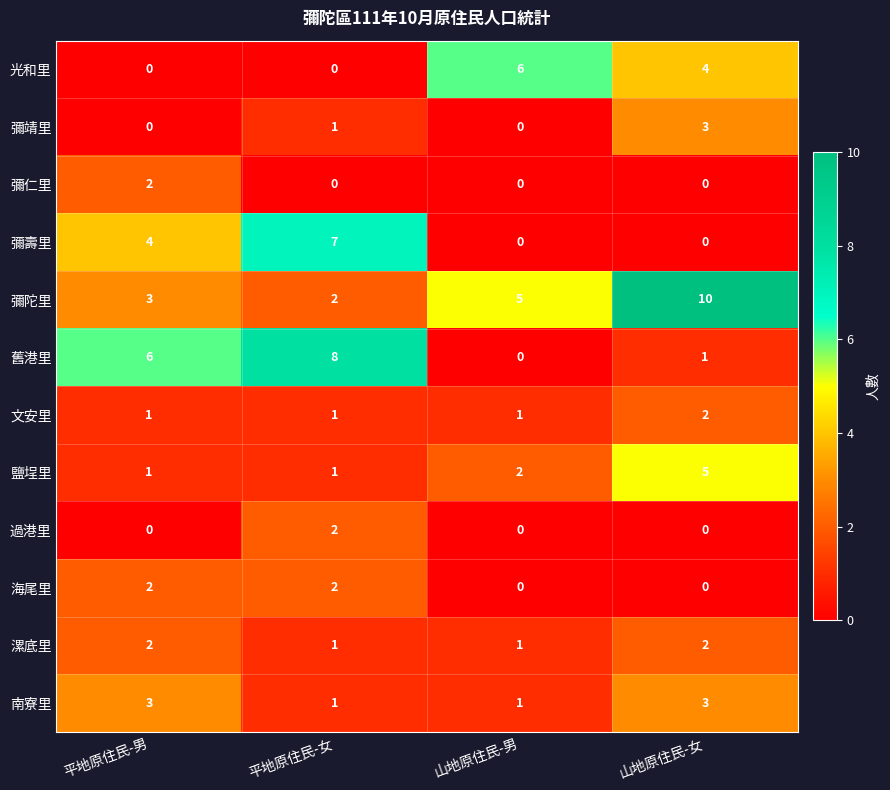

What is the maximum value for 彌靖里?

3